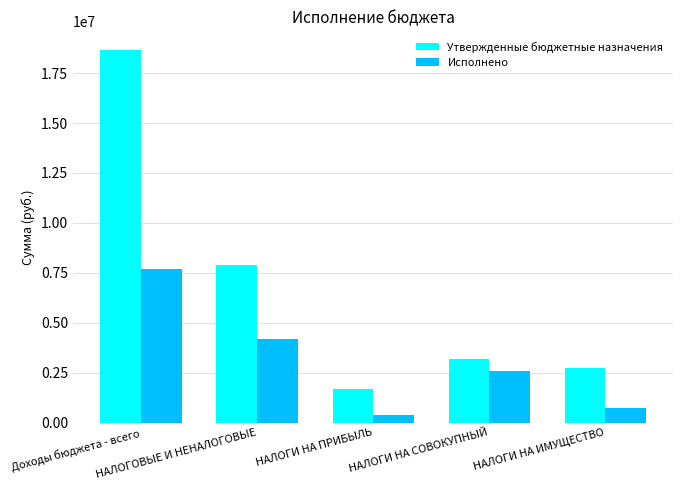

What is the greatest value displayed?

18657100.0